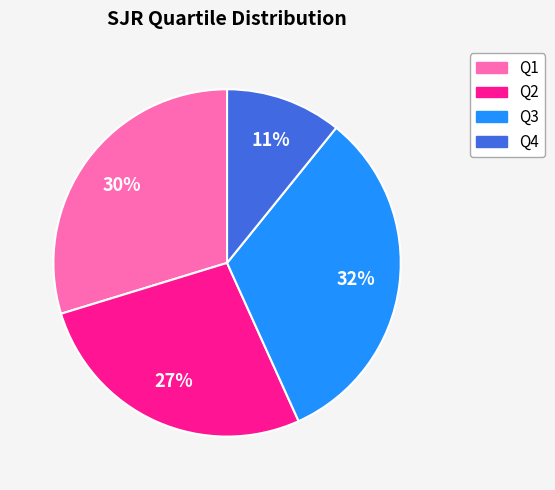

Which category has the smallest portion of the pie?

Q4